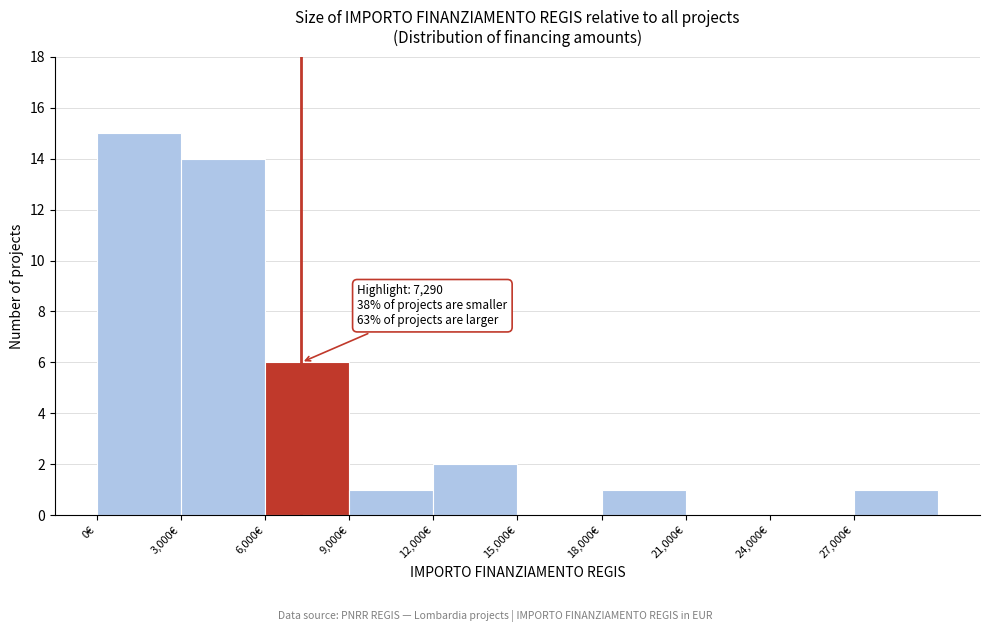

Which range on the x-axis has the tallest bar?

0 to 3000